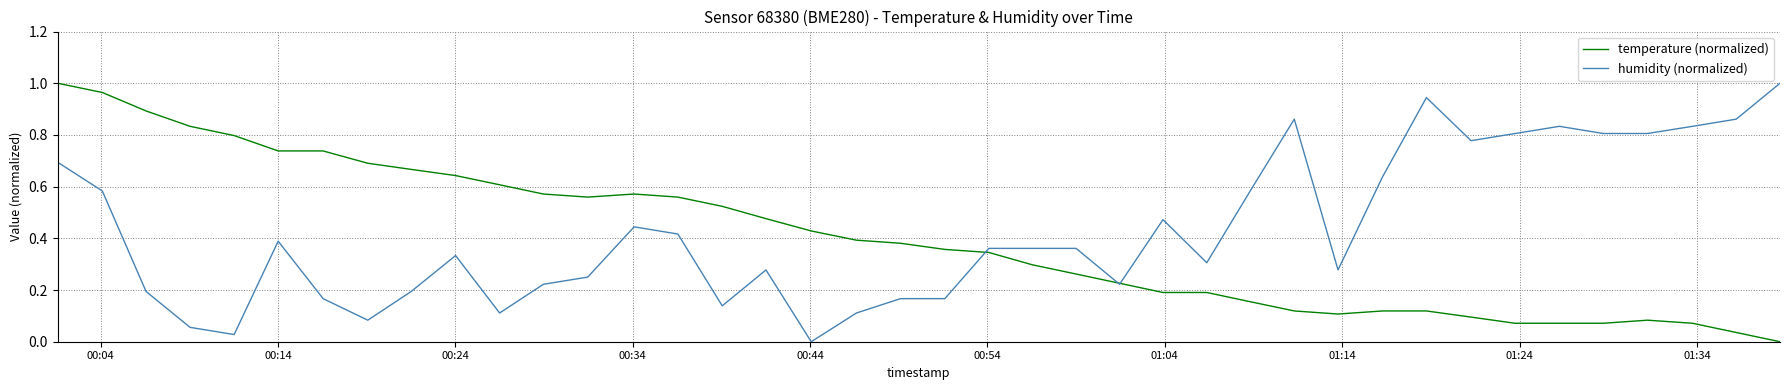

What is the value of the temperature (normalized) point at the 9th from the left?

0.7